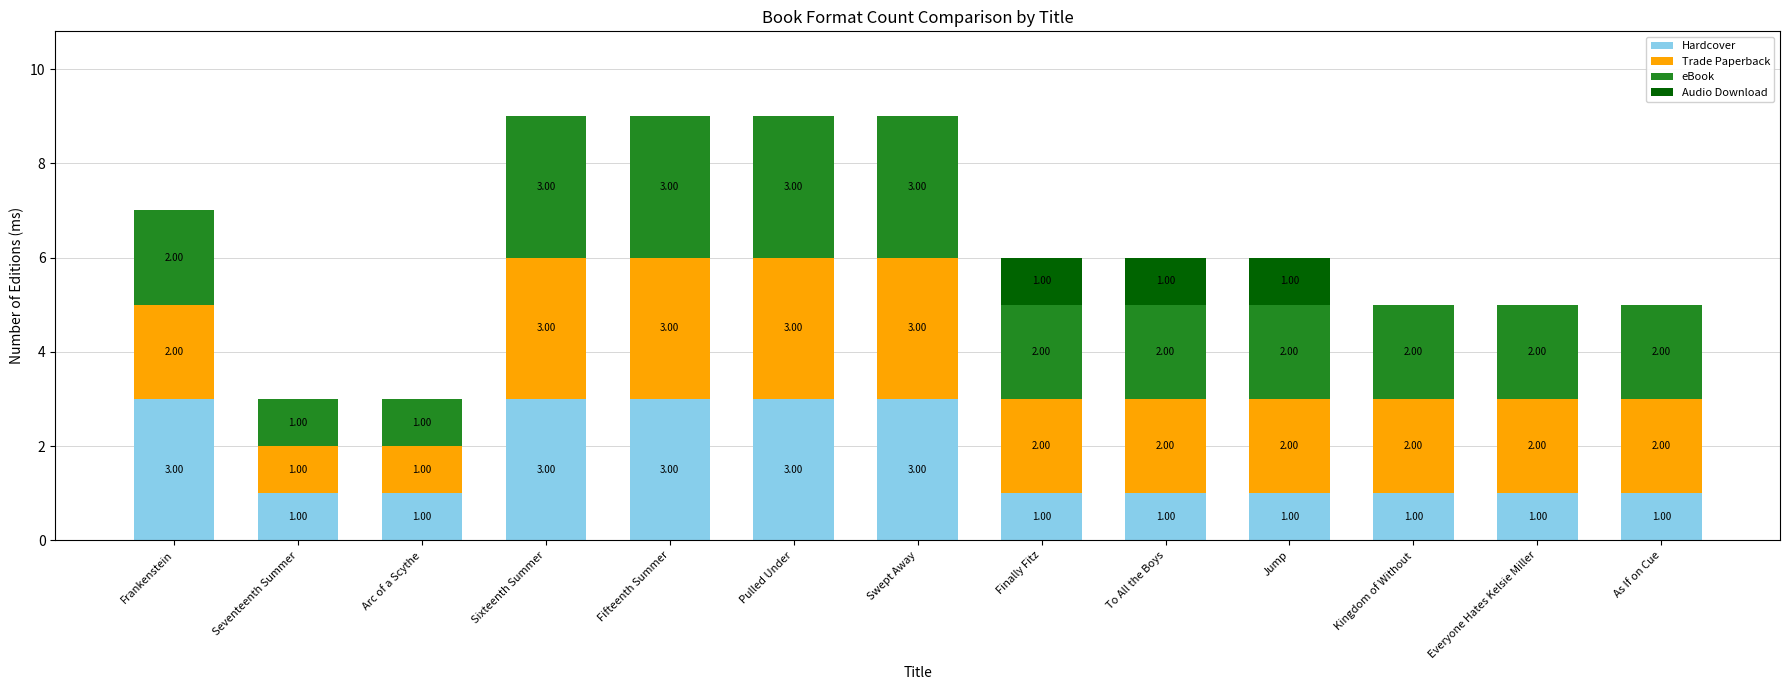

Count the number of categories in the chart.

13